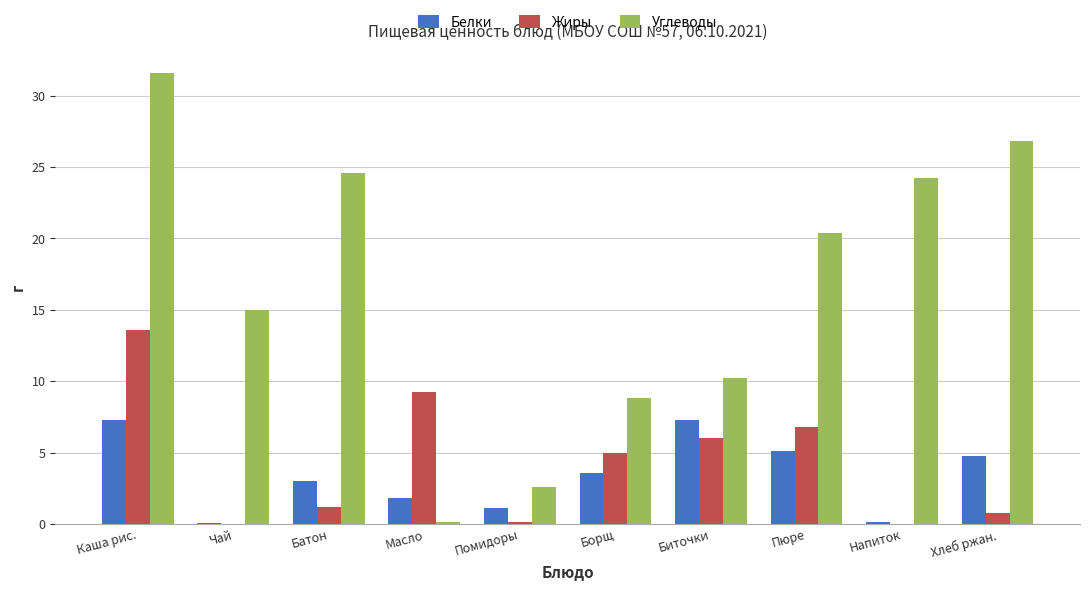

At which category is the sum across all series the highest?

Каша рис.